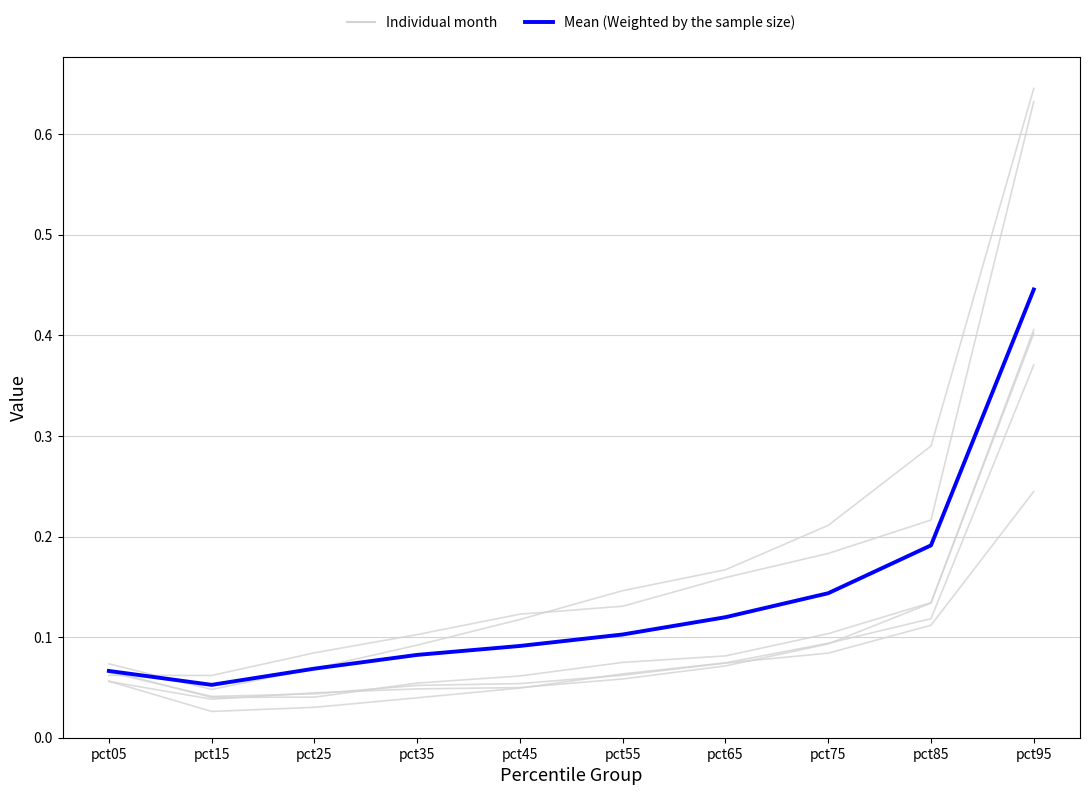

Reading left to right, list all the values displayed in this chart.

Jan: 0.1	0.1	0.1	0.1	0.1	0.1	0.2	0.2	0.2	0.6
Feb: 0.1	0.0	0.1	0.1	0.1	0.1	0.2	0.2	0.3	0.6
Apr: 0.1	0.0	0.0	0.0	0.0	0.1	0.1	0.1	0.1	0.4
May: 0.1	0.0	0.0	0.0	0.0	0.1	0.1	0.1	0.1	0.4
Jun: 0.1	0.0	0.0	0.1	0.1	0.1	0.1	0.1	0.1	0.4
Jul: 0.1	0.0	0.0	0.1	0.1	0.1	0.1	0.1	0.1	0.2